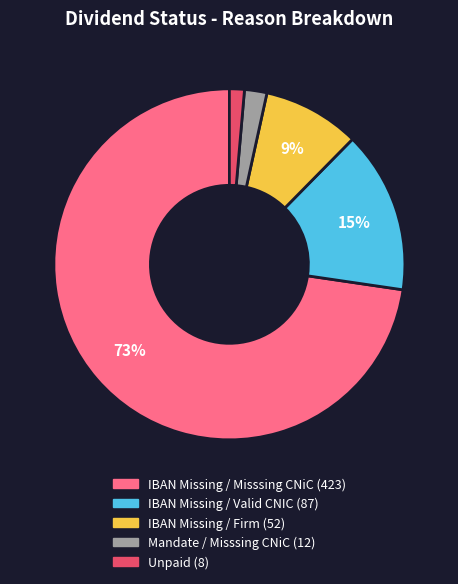

Is the sum of Unpaid and IBAN Missing / Firm greater than half?

No